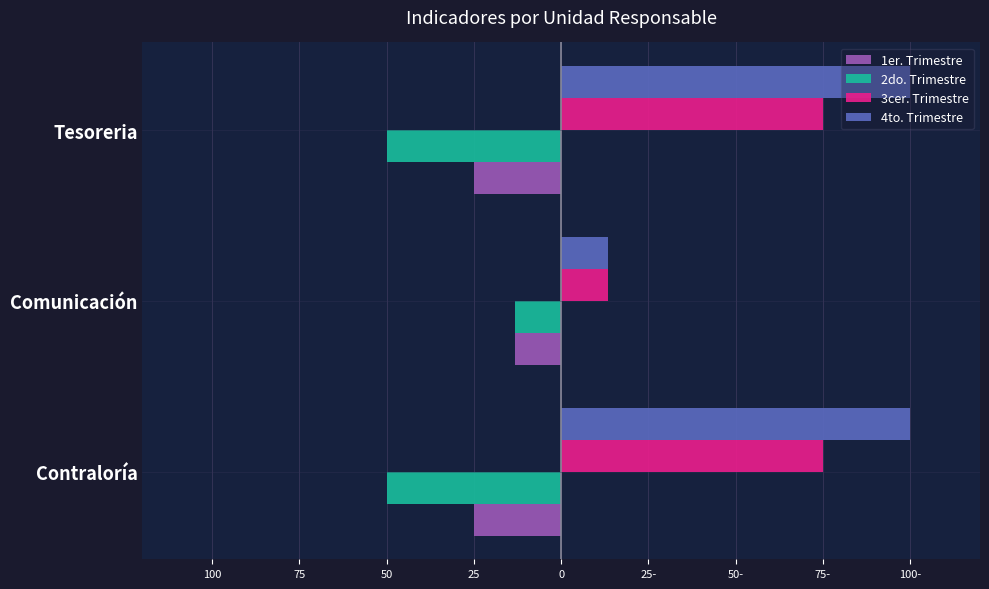

What are all the series names shown in the legend?

1er. Trimestre, 2do. Trimestre, 3cer. Trimestre, 4to. Trimestre